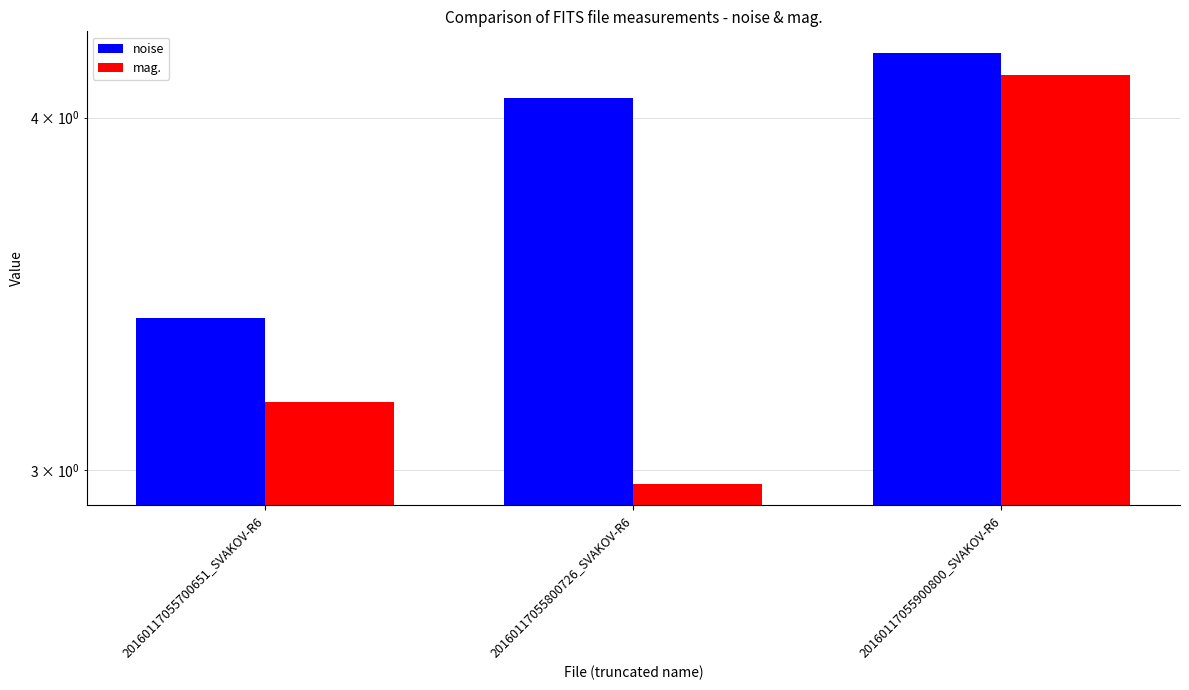

Reading left to right, transcribe all the data shown in this chart.

noise: 20160117055700651_SVAKOV-R6=3.4	20160117055800726_SVAKOV-R6=4.1	20160117055900800_SVAKOV-R6=4.2
mag.: 20160117055700651_SVAKOV-R6=3.2	20160117055800726_SVAKOV-R6=3.0	20160117055900800_SVAKOV-R6=4.1